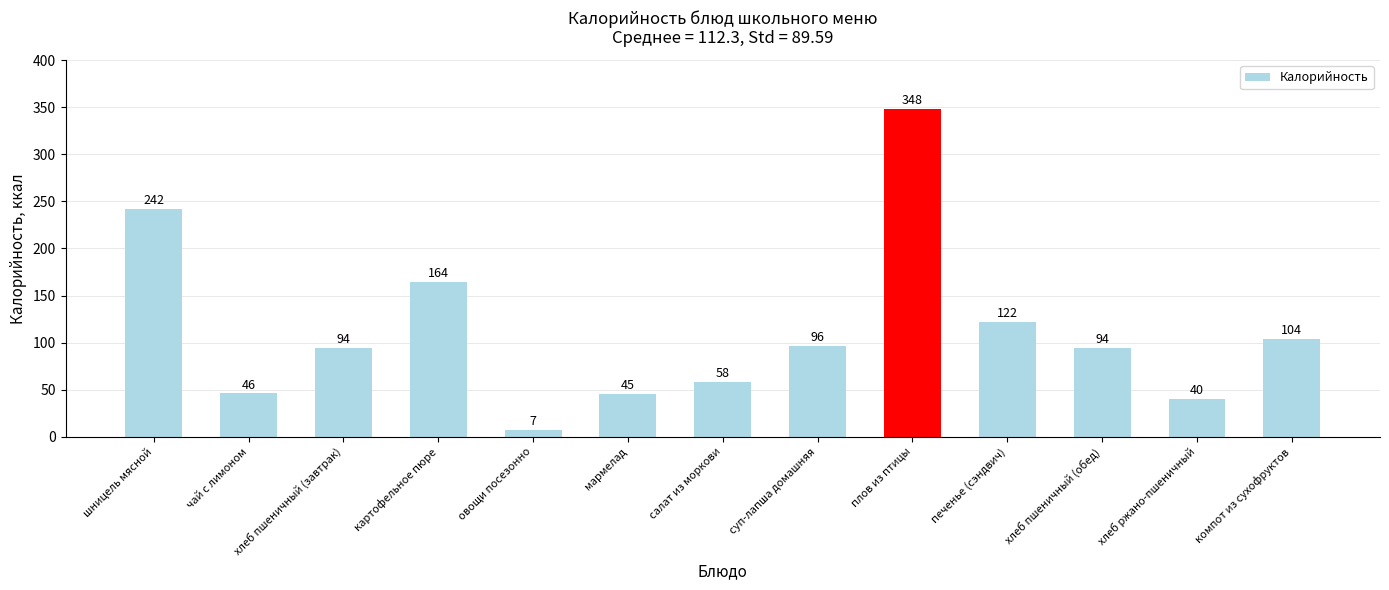

Reading right to left, transcribe all the data shown in this chart.

компот из сухофруктов=104	хлеб ржано-пшеничный=40	хлеб пшеничный (обед)=94	печенье (сэндвич)=122	плов из птицы=348	суп-лапша домашняя=96	салат из моркови=58	мармелад=45	овощи посезонно=7	картофельное пюре=164	хлеб пшеничный (завтрак)=94	чай с лимоном=46	шницель мясной=242